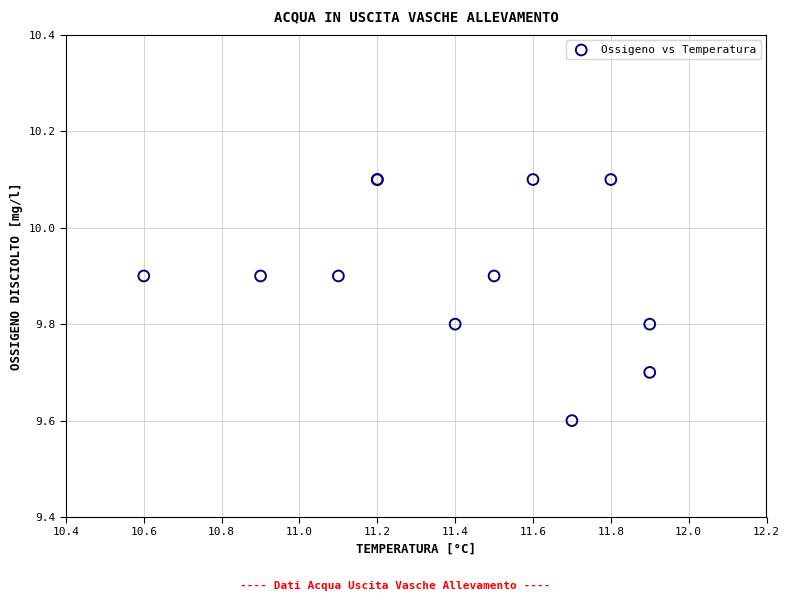

What Y value in the scatter plot is closest to 9?

9.6